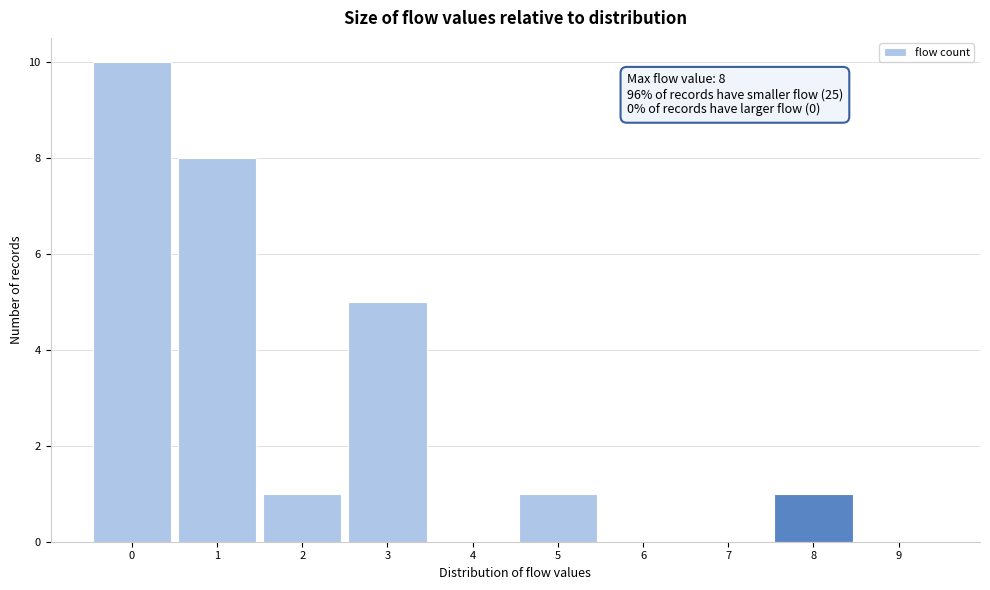

Reading left to right, list all the values displayed in this chart.

0=10	1=8	2=1	3=5	4=0	5=1	6=0	7=0	8=1	9=0